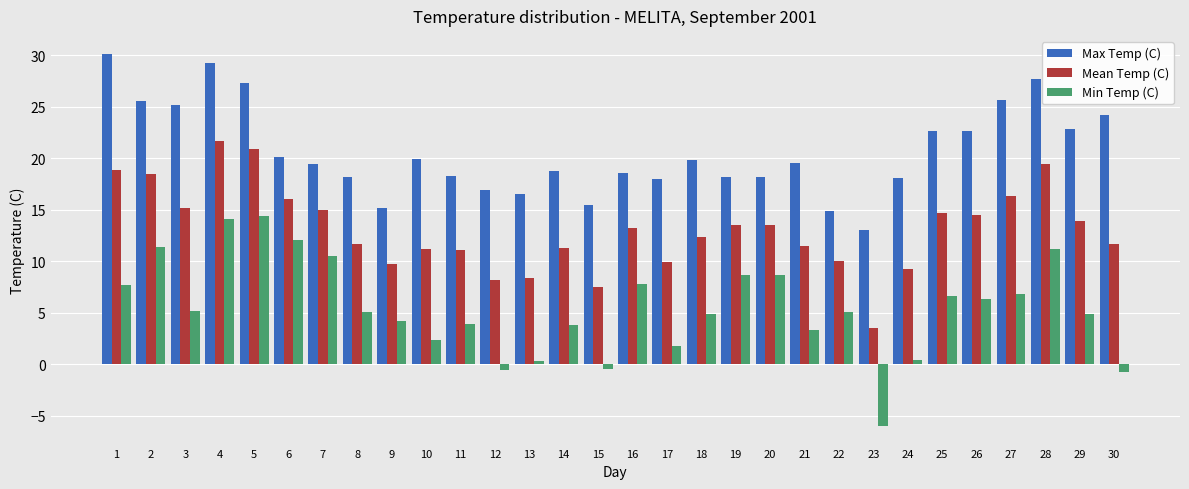

At which label does Mean Temp (C) reach its peak?

4